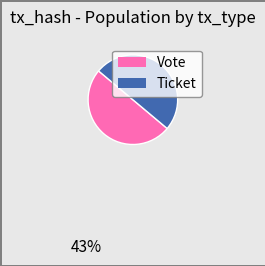

Is the sum of Vote and Ticket greater than half?

Yes